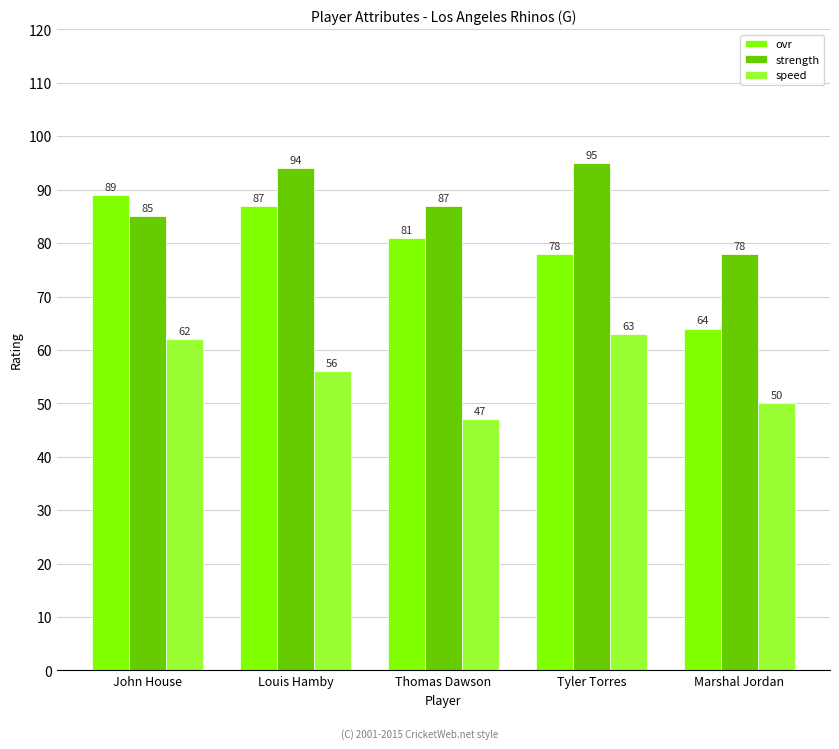

Reading right to left, transcribe all the data shown in this chart.

ovr: 64	78	81	87	89
strength: 78	95	87	94	85
speed: 50	63	47	56	62